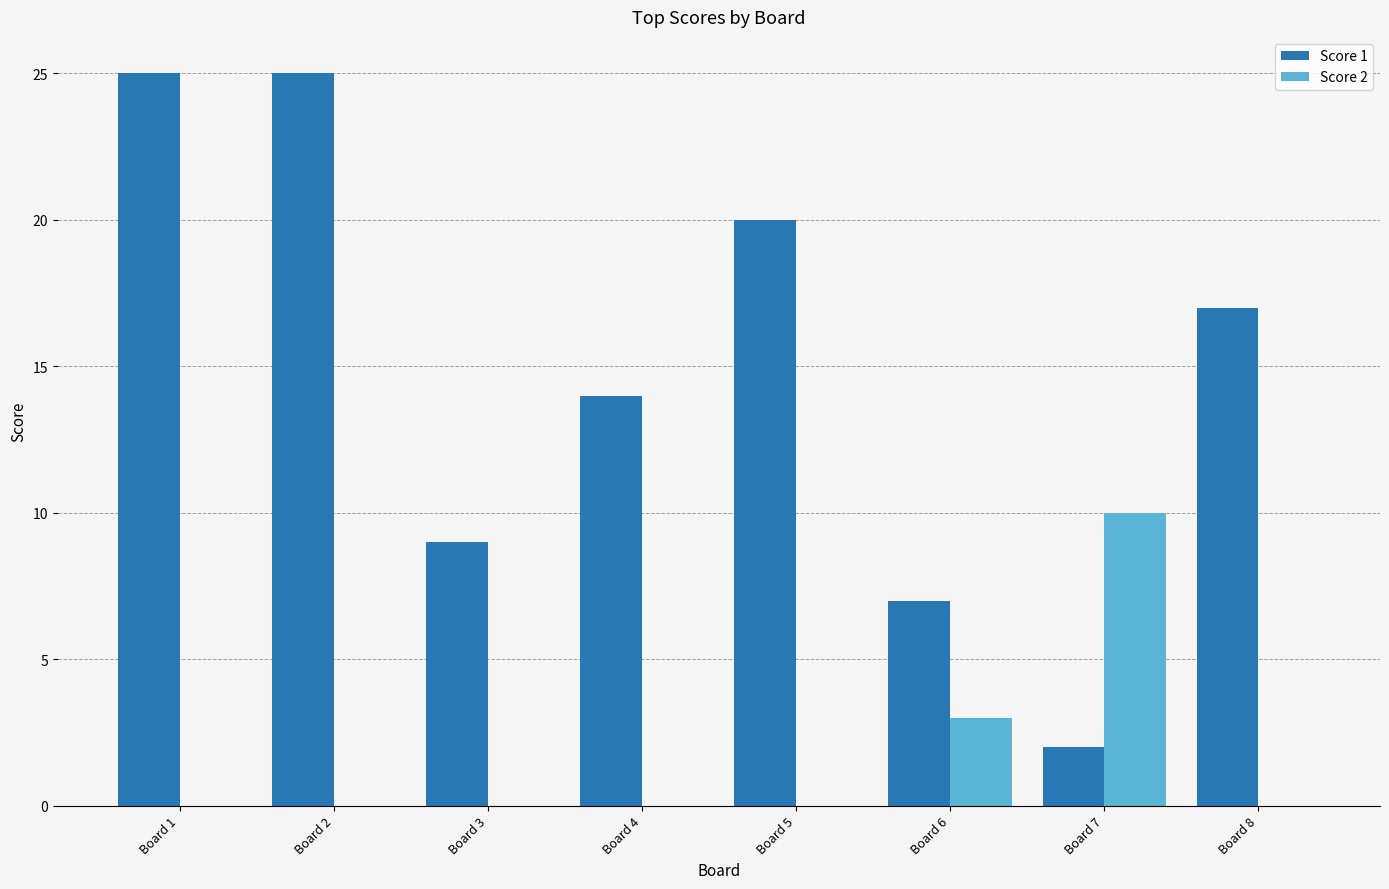

What is the average value of the Score 2 series?

2